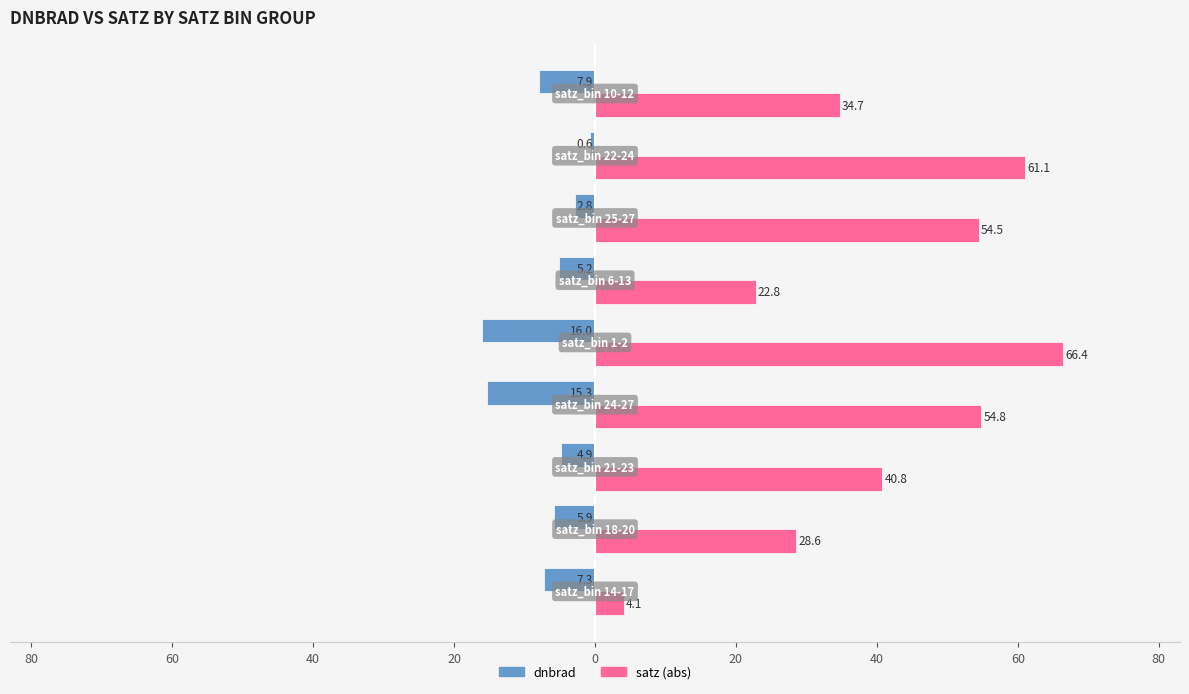

Reading right to left, extract all data points from this chart.

dnbrad: -7.9	-0.6	-2.8	-5.2	-16.0	-15.3	-4.9	-5.9	-7.3
satz (abs): 34.7	61.1	54.5	22.8	66.4	54.8	40.8	28.6	4.1